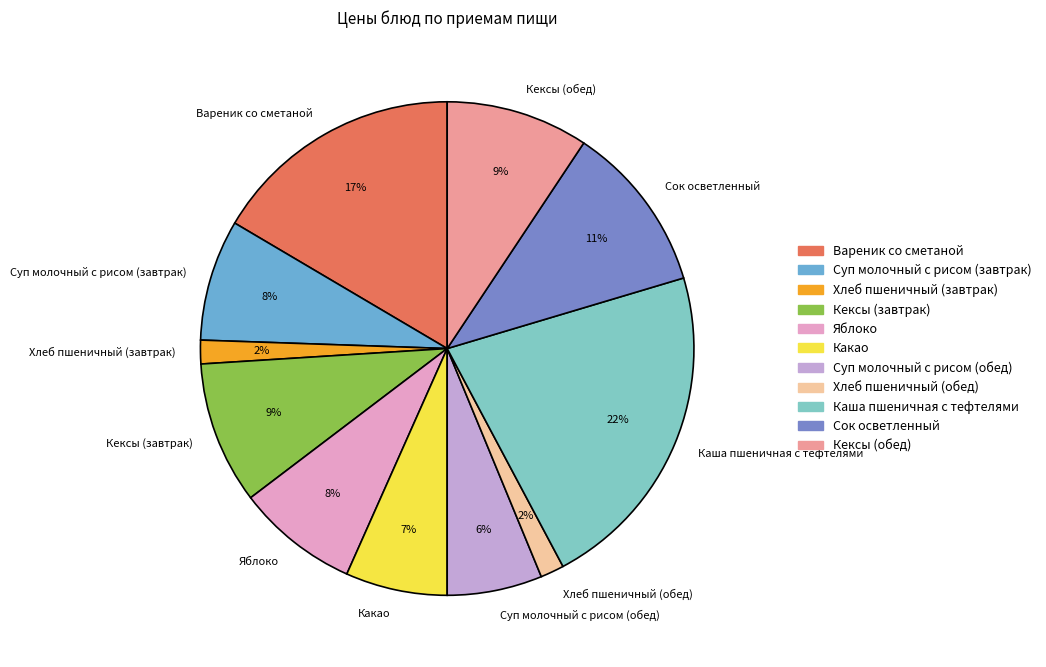

Is it true that Какао is 17% of the pie?

False